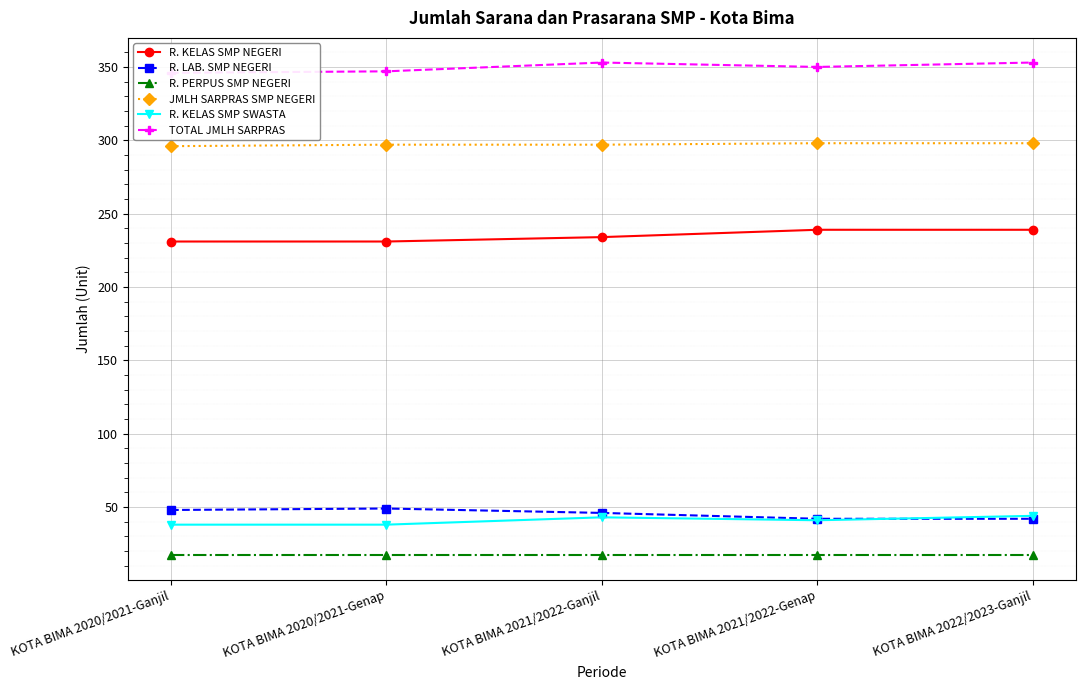

At which label is R. PERPUS SMP NEGERI closest to 17?

KOTA BIMA 2020/2021-Ganjil